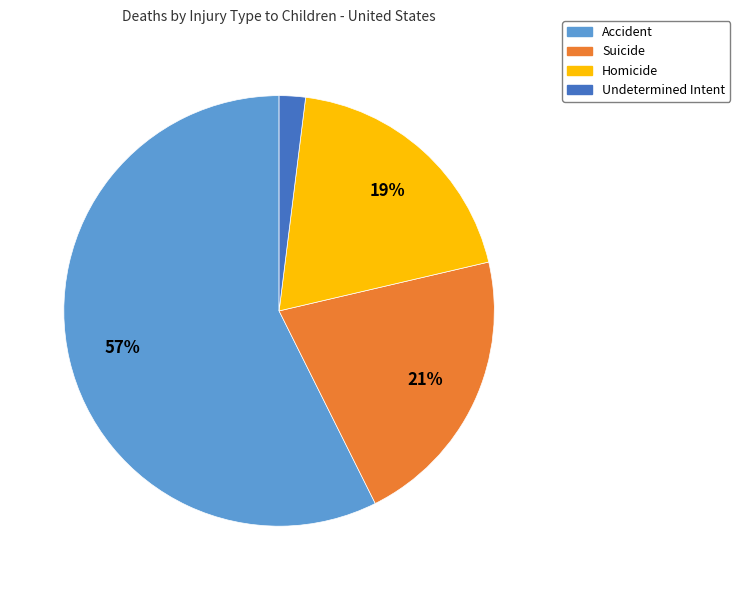

The Homicide slice represents 34% of the pie. True or false?

False